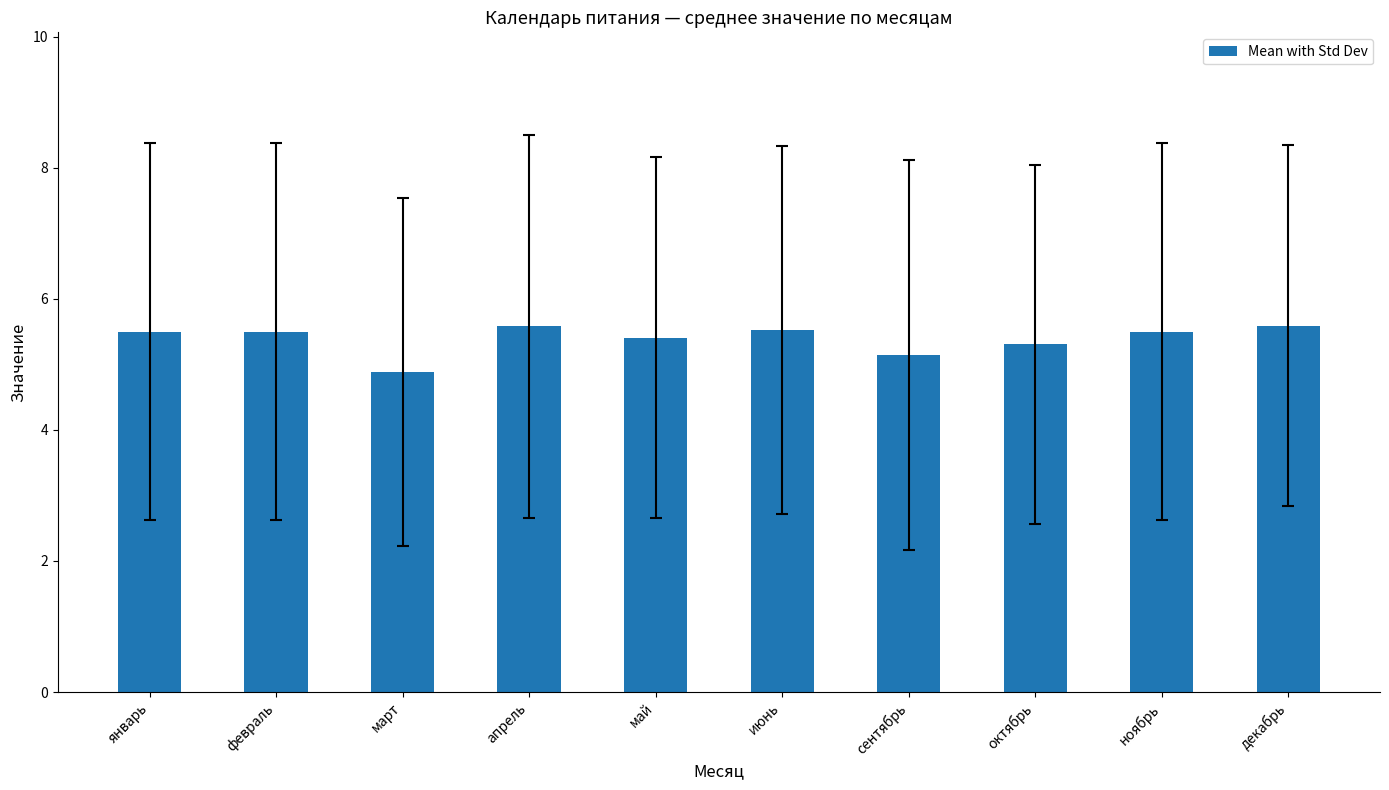

Which label corresponds to the smallest value in the chart?

март